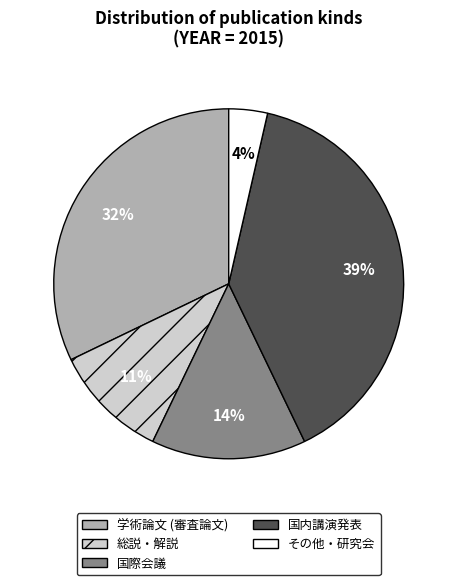

How many segments does this pie chart have?

5